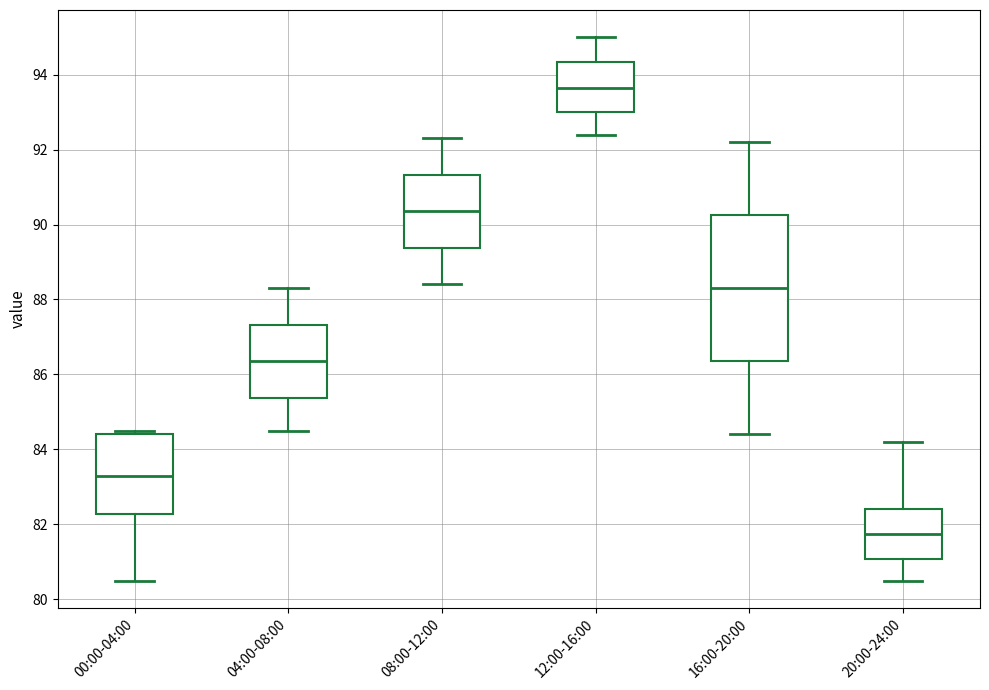

Which box has the highest median line?

12:00-16:00